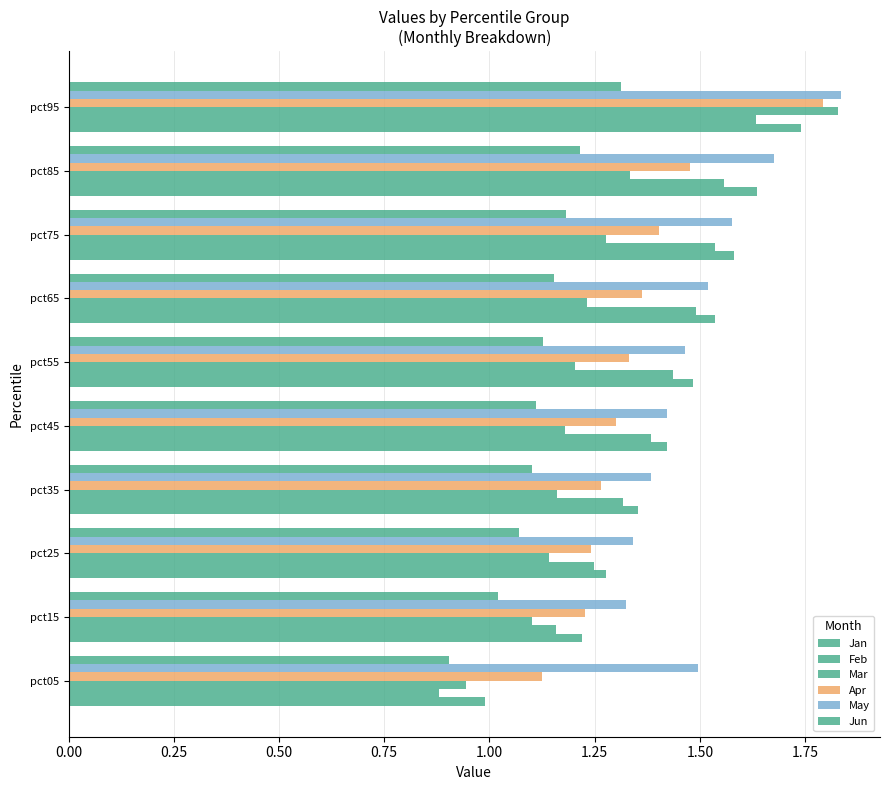

What is the maximum value for Jan?

1.7